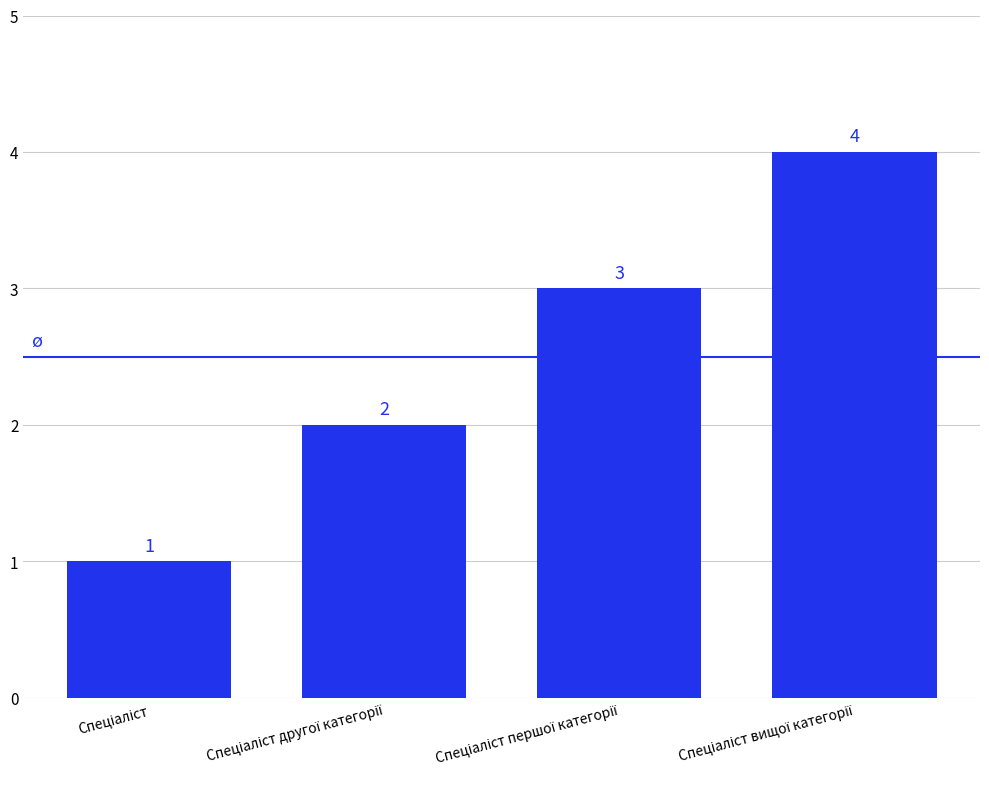

What is the greatest value displayed?

4